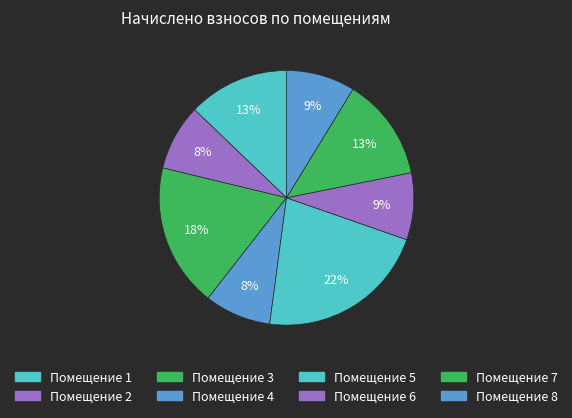

How many slices are in this pie chart?

8